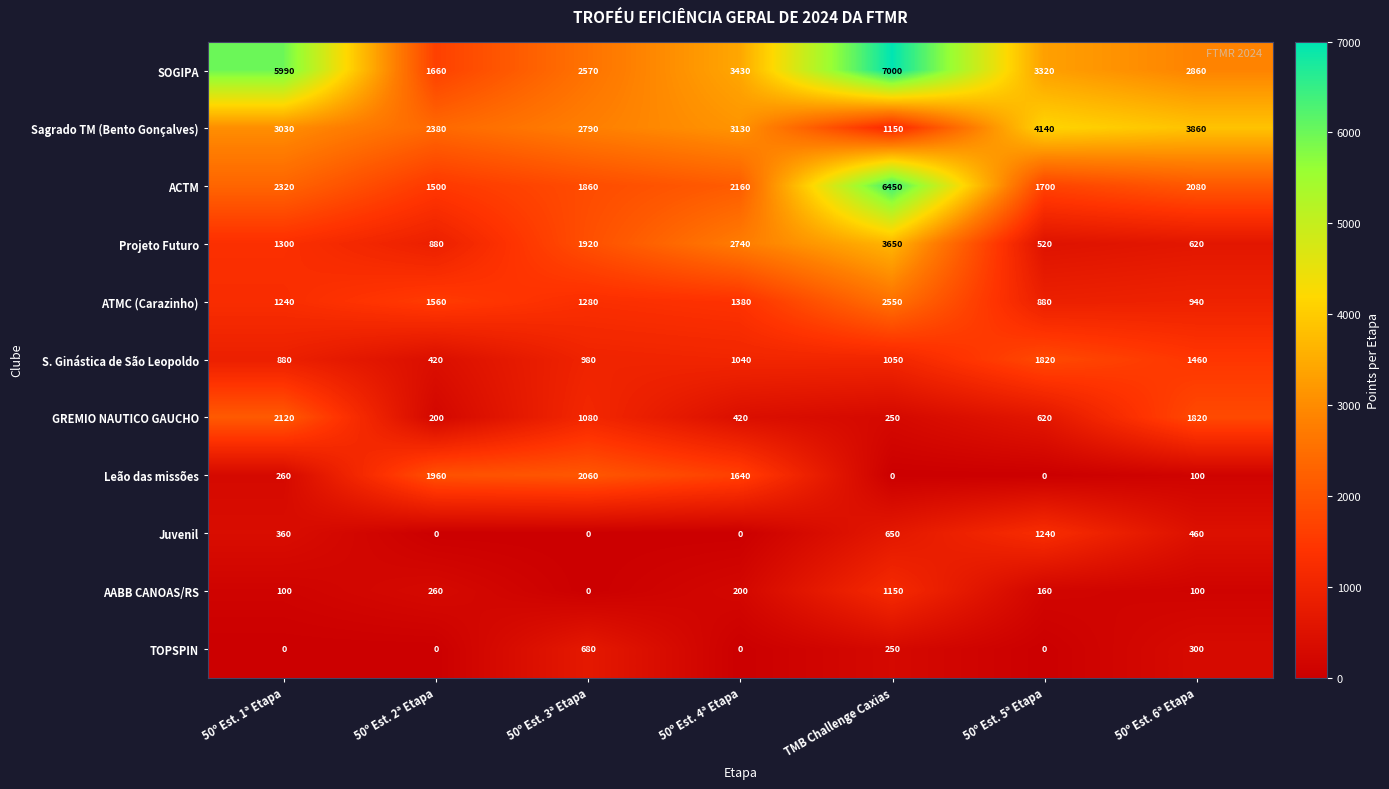

How many distinct data groups are displayed?

11